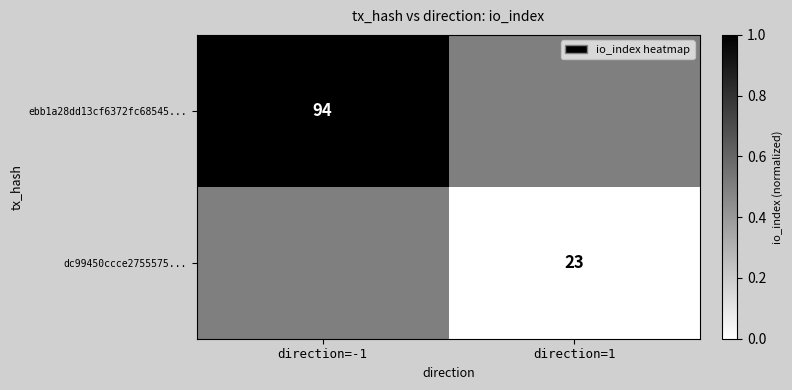

Is the value of ebb1a28dd13cf6372fc68545... at direction=-1 greater than the value of dc99450ccce2755575... at direction=1?

Yes